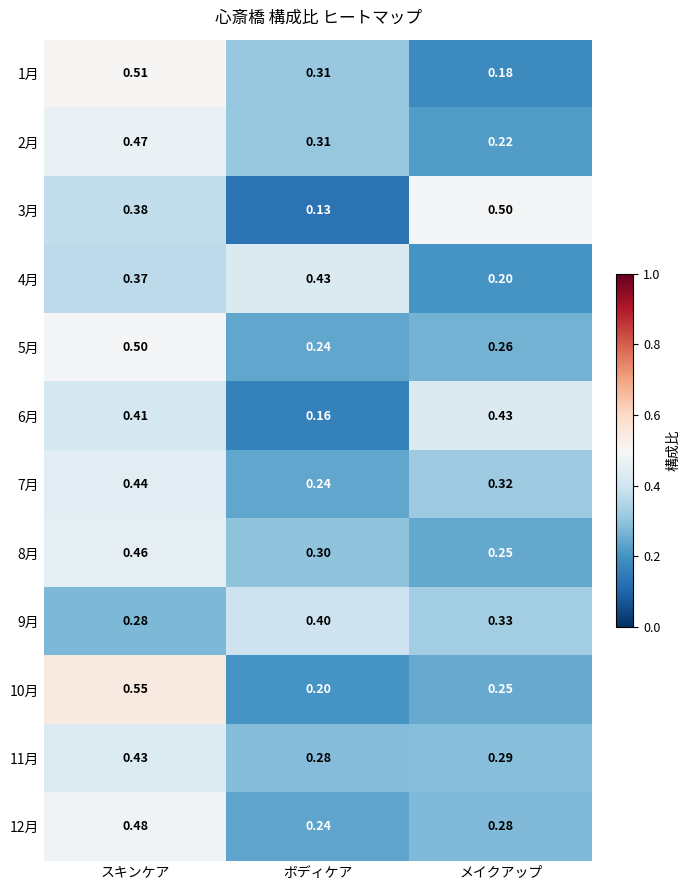

At which category is the sum across all series the highest?

スキンケア